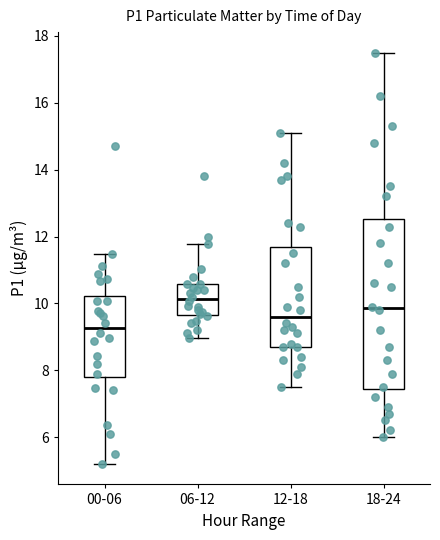

Where is the upper edge of the box for 06-12 on the y-axis? The values are not printed on the chart, so give them approximately, as read against the axis.

10.6